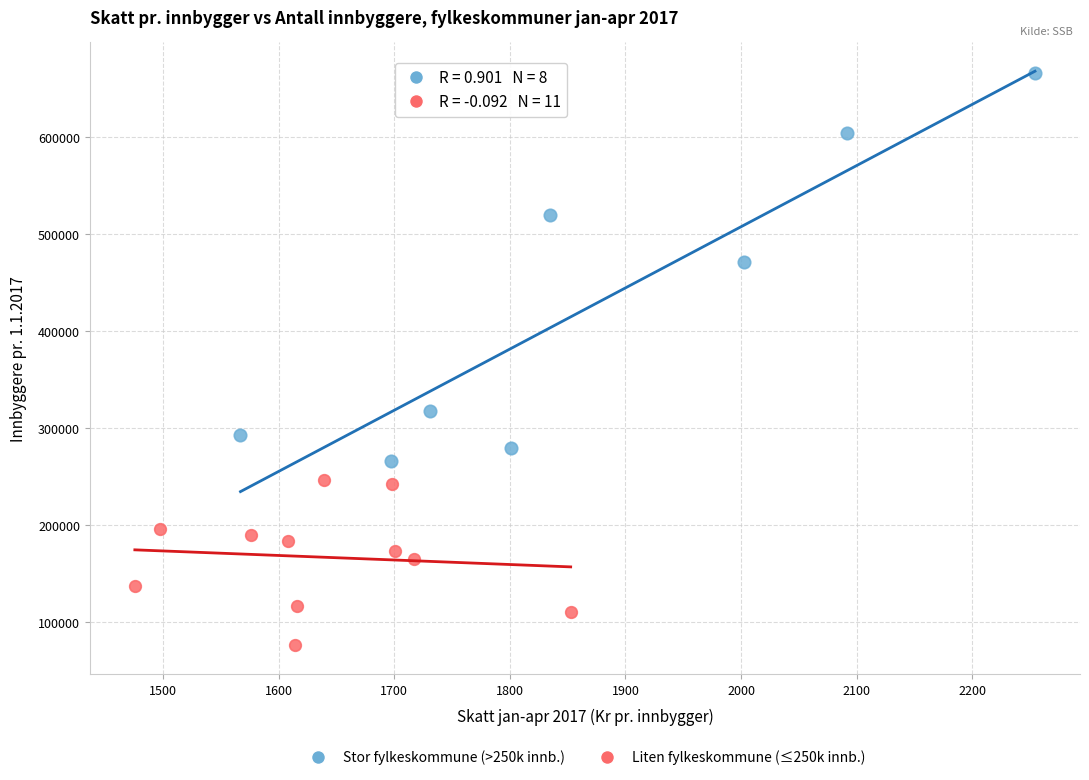

Which series contains the highest Y value?

Stor fylkeskommune (>250k innb.)